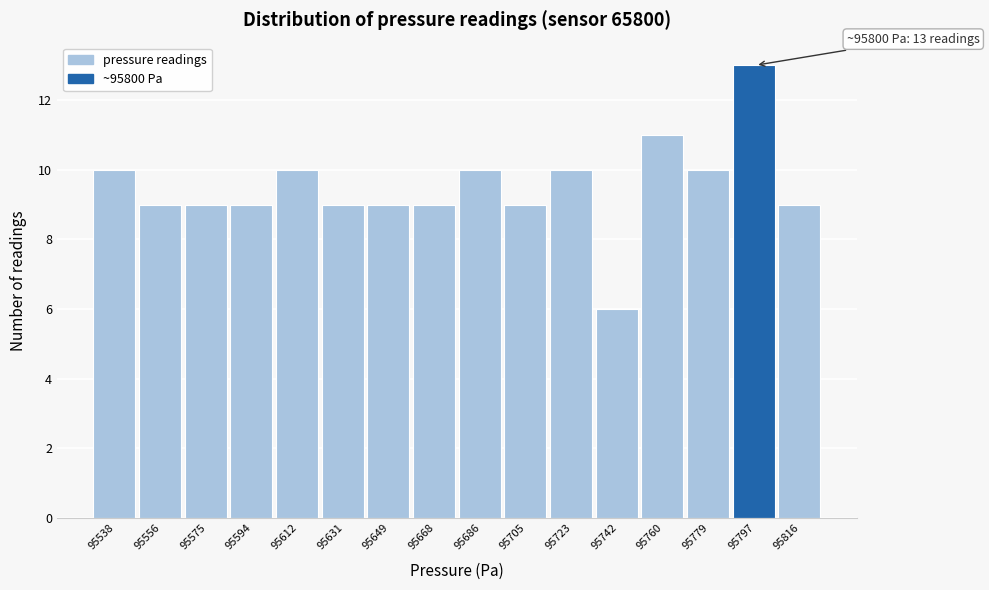

Reading right to left, transcribe all the data shown in this chart.

95816=9	95797=13	95779=10	95760=11	95742=6	95723=10	95705=9	95686=10	95668=9	95649=9	95631=9	95612=10	95594=9	95575=9	95556=9	95538=10